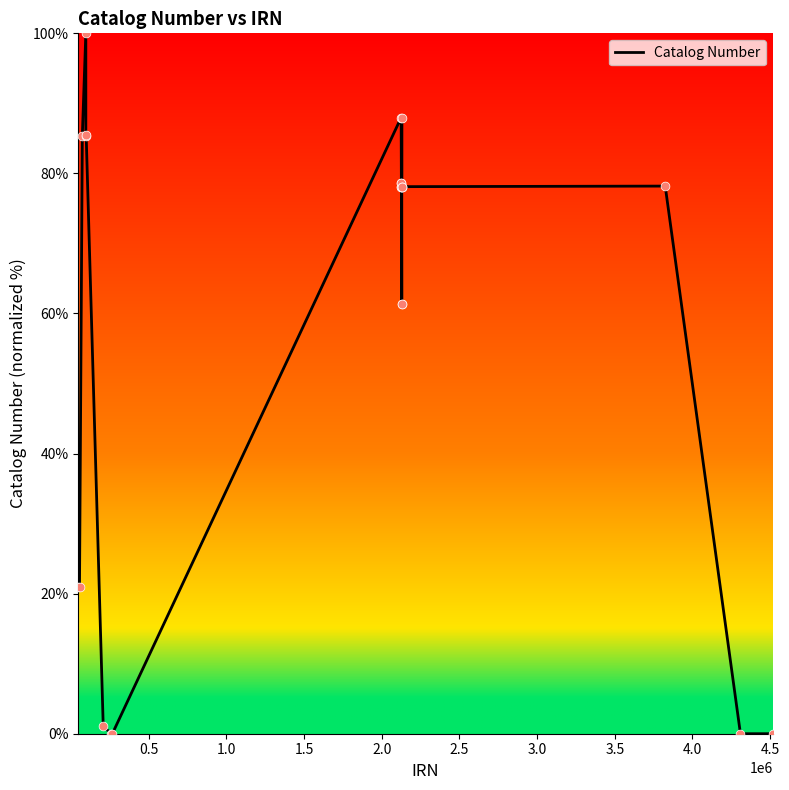

What is the maximum value shown in the chart?

100.0